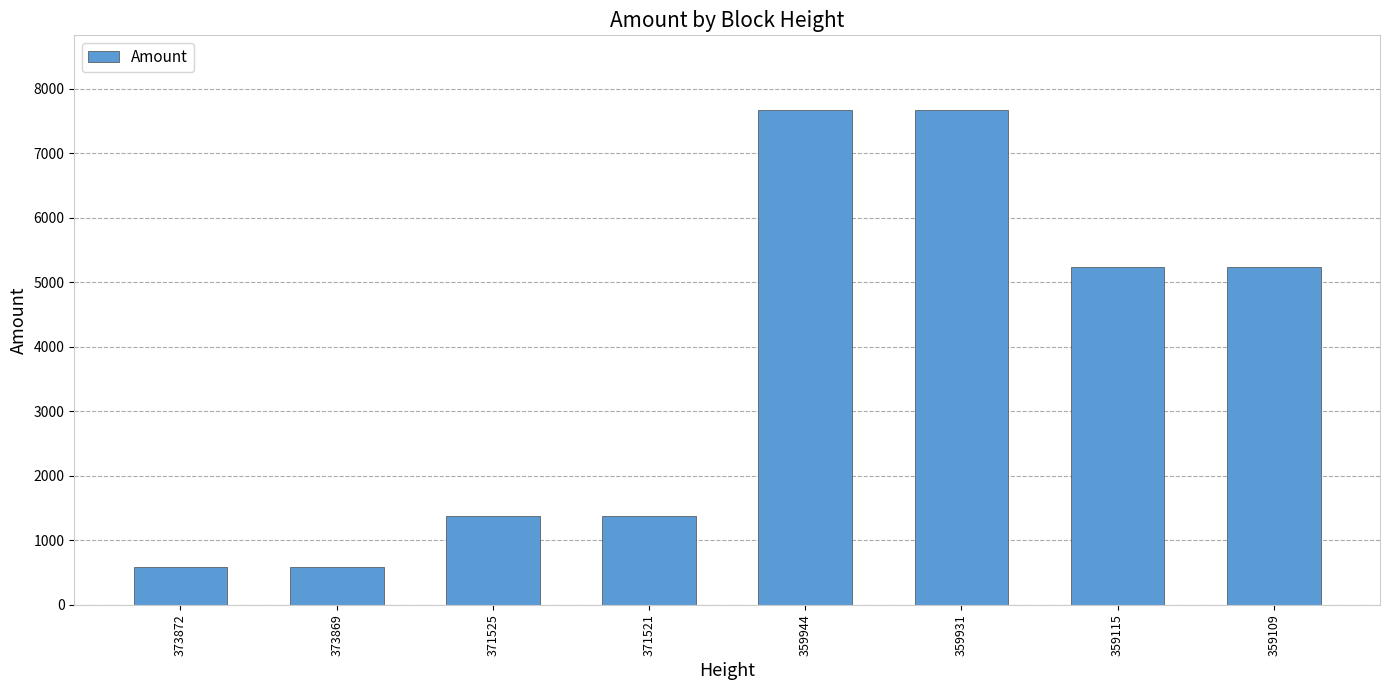

What is the ratio of the value at 359931 to the value at 371525?

5.6